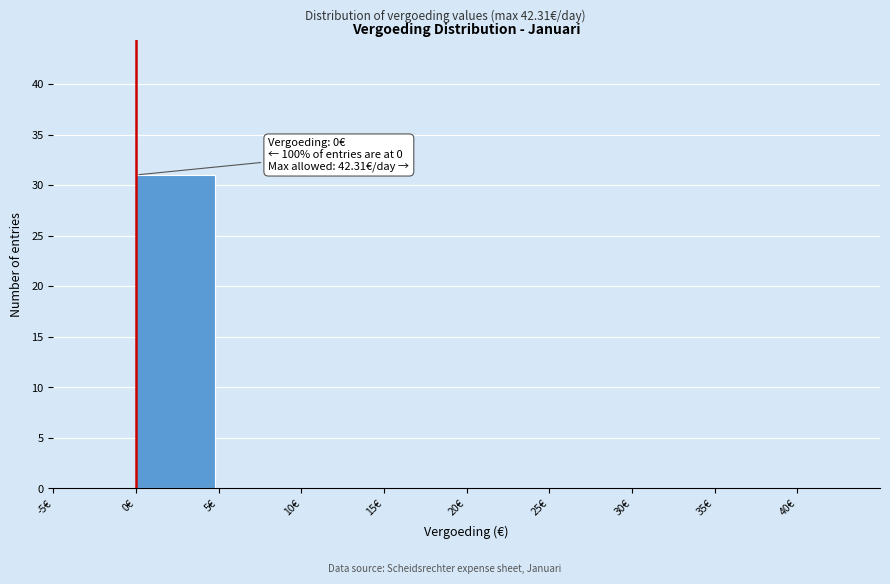

Which range on the x-axis has the tallest bar?

0 to 5